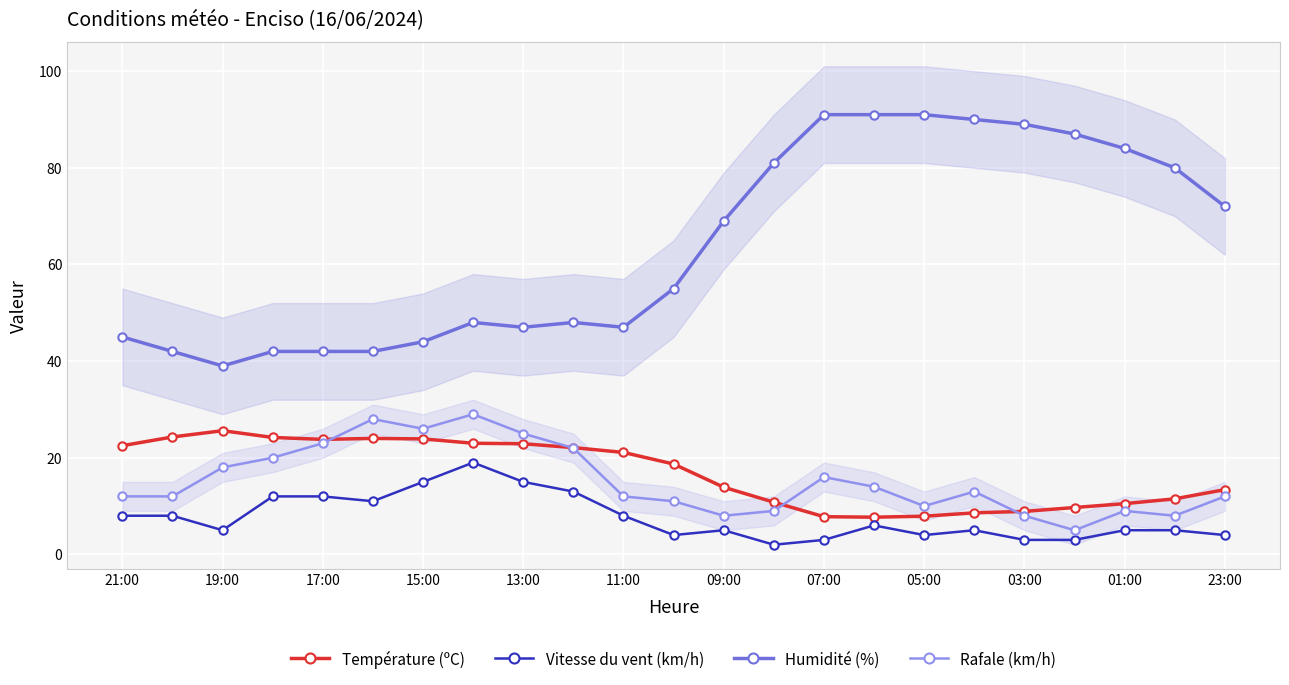

At which label does Humidité (%) reach its minimum?

19:00